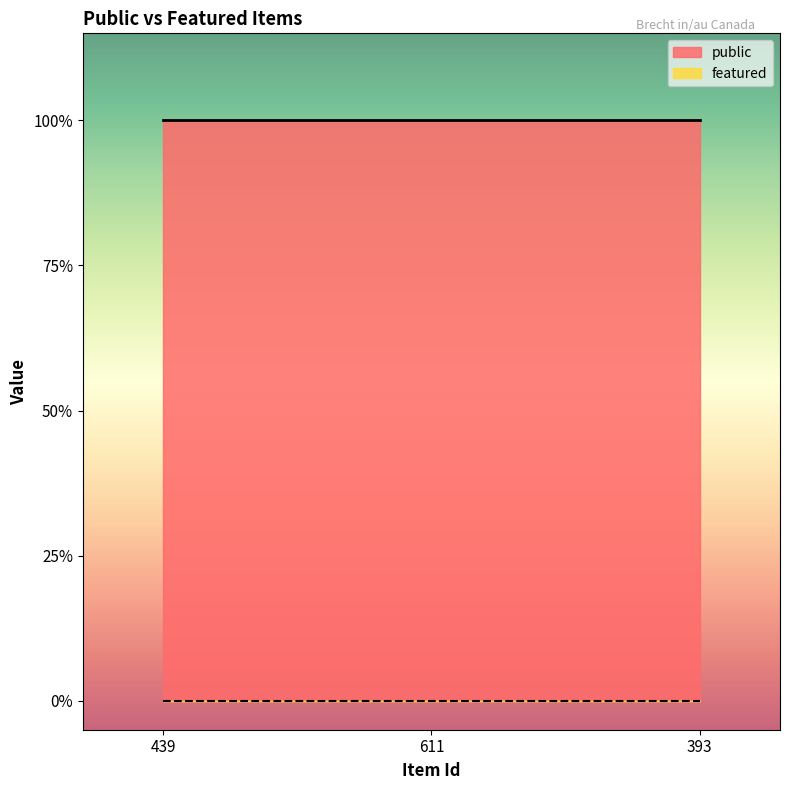

Is it true that featured equals 0 at 393?

True